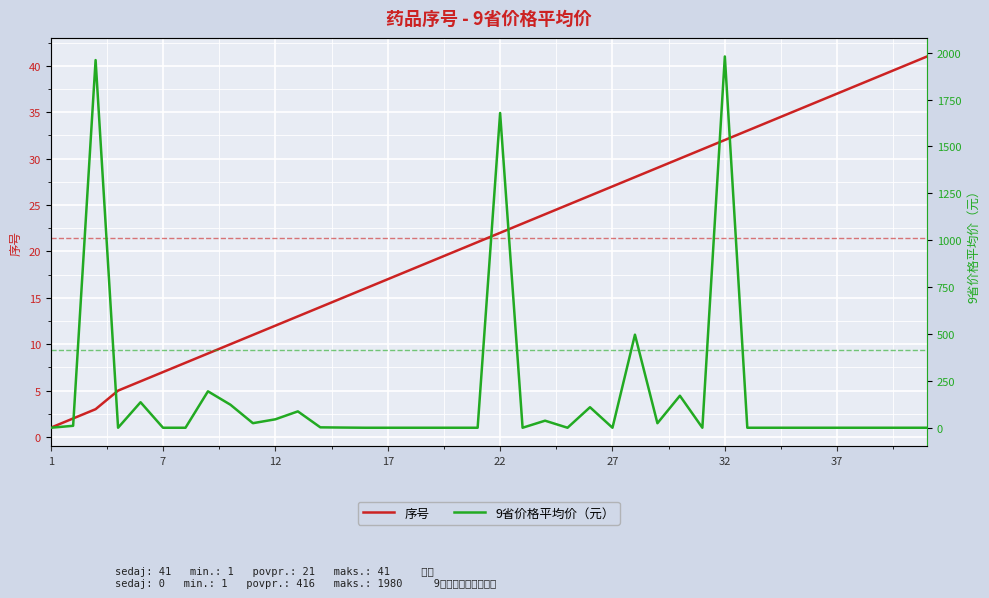

What is the highest value of the 序号 series?

41